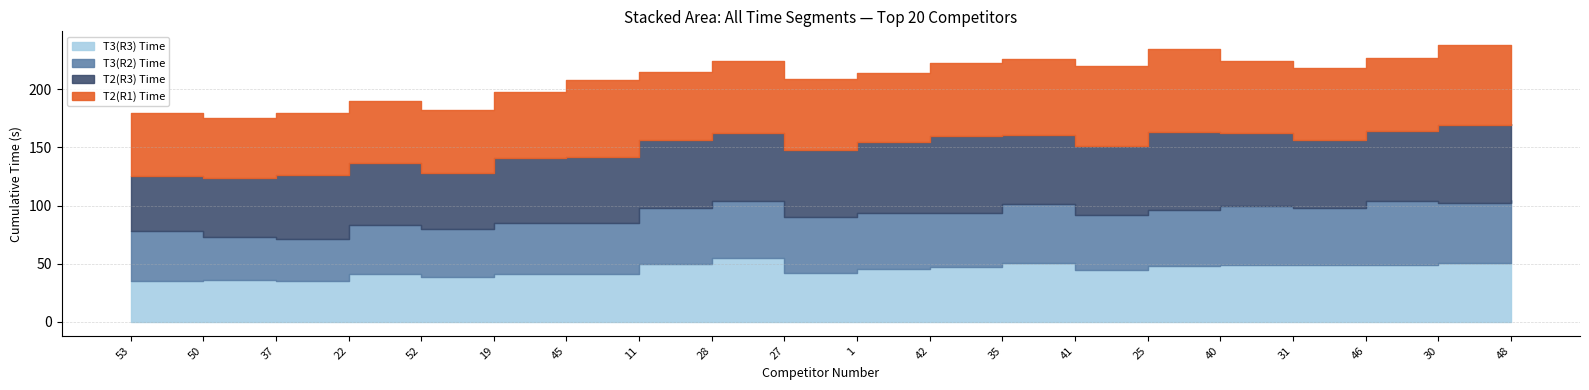

True or false: Total and T3(R3) Time cross at least once.

False